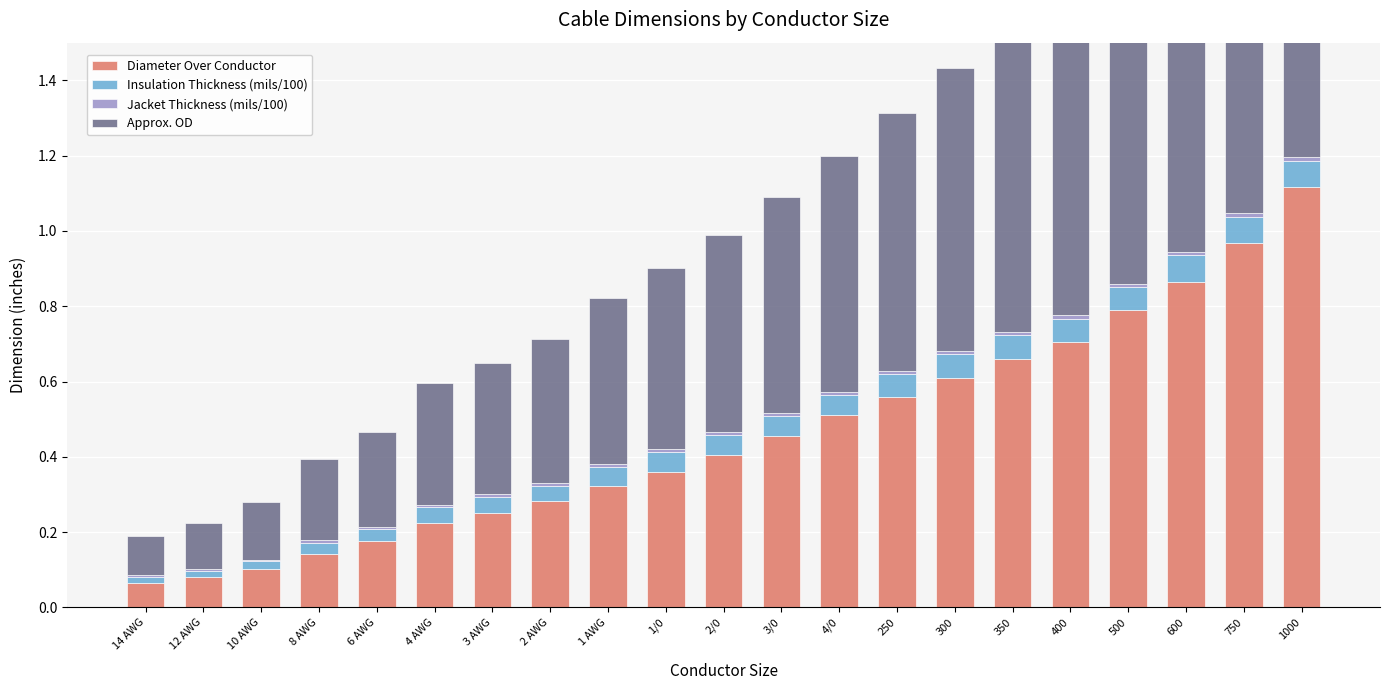

What position from the left is 300?

15